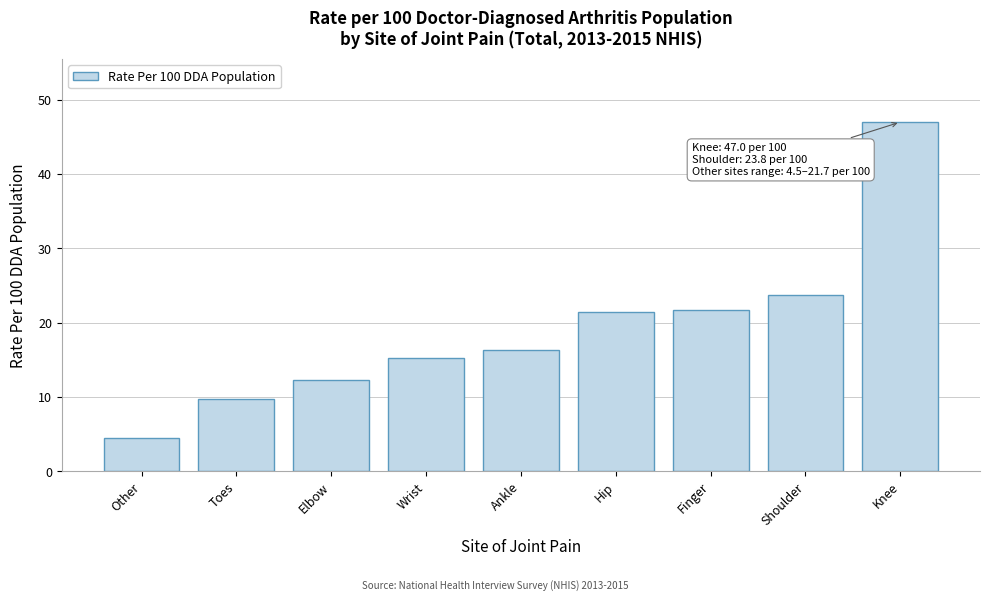

Reading left to right, list all the values displayed in this chart.

4.5	9.8	12.3	15.3	16.4	21.4	21.7	23.8	47.0